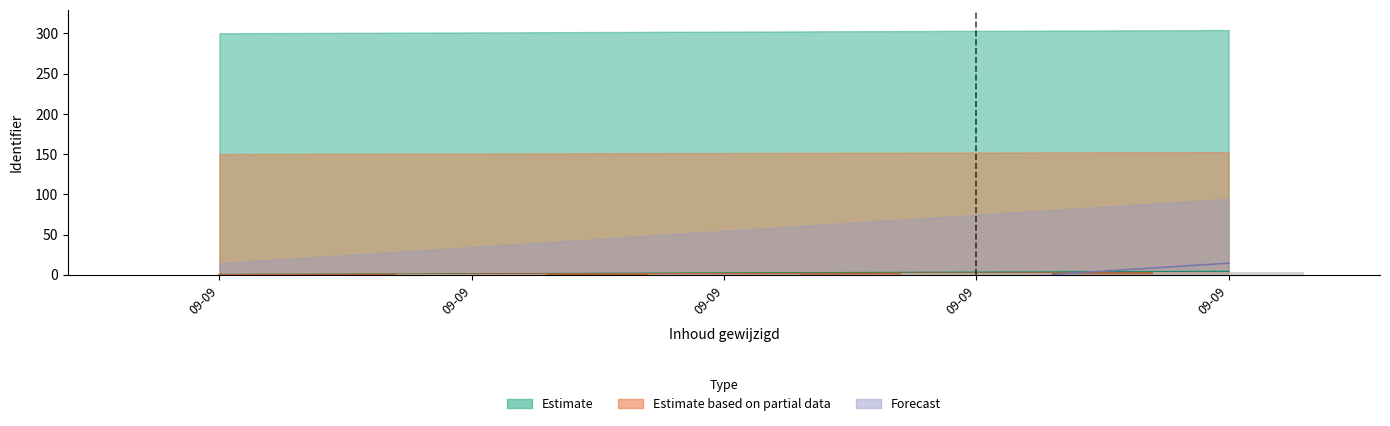

Is it true that Estimate based on partial data equals 1.8 at 09-09?

True